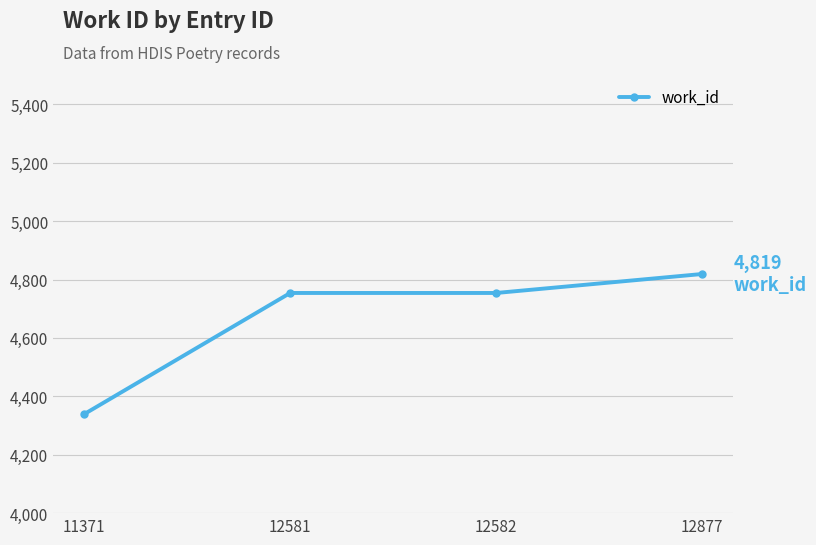

Reading left to right, transcribe all the data shown in this chart.

11371=4339	12581=4754	12582=4754	12877=4819